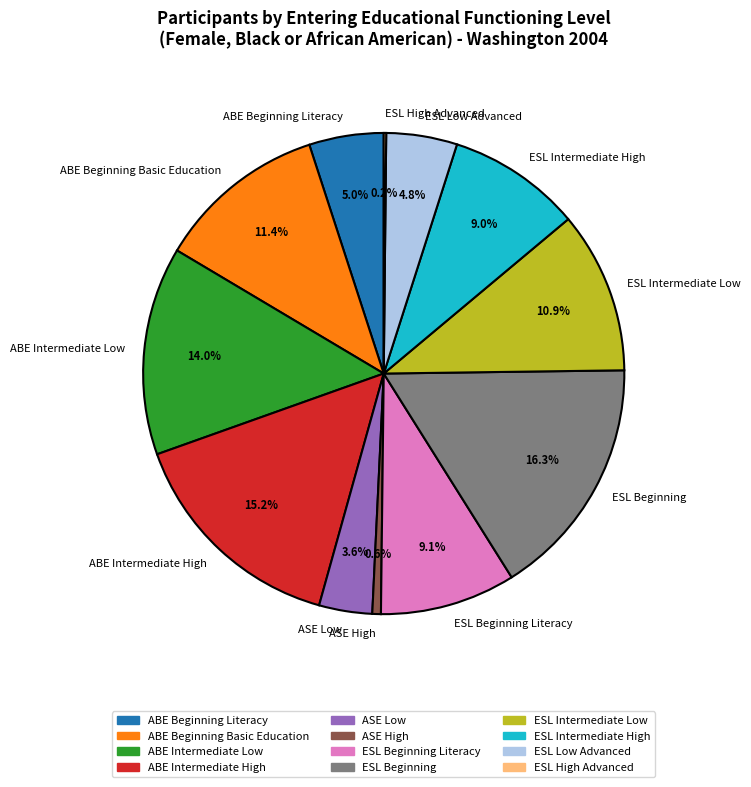

To the nearest percent, what portion does ABE Intermediate High represent?

15%